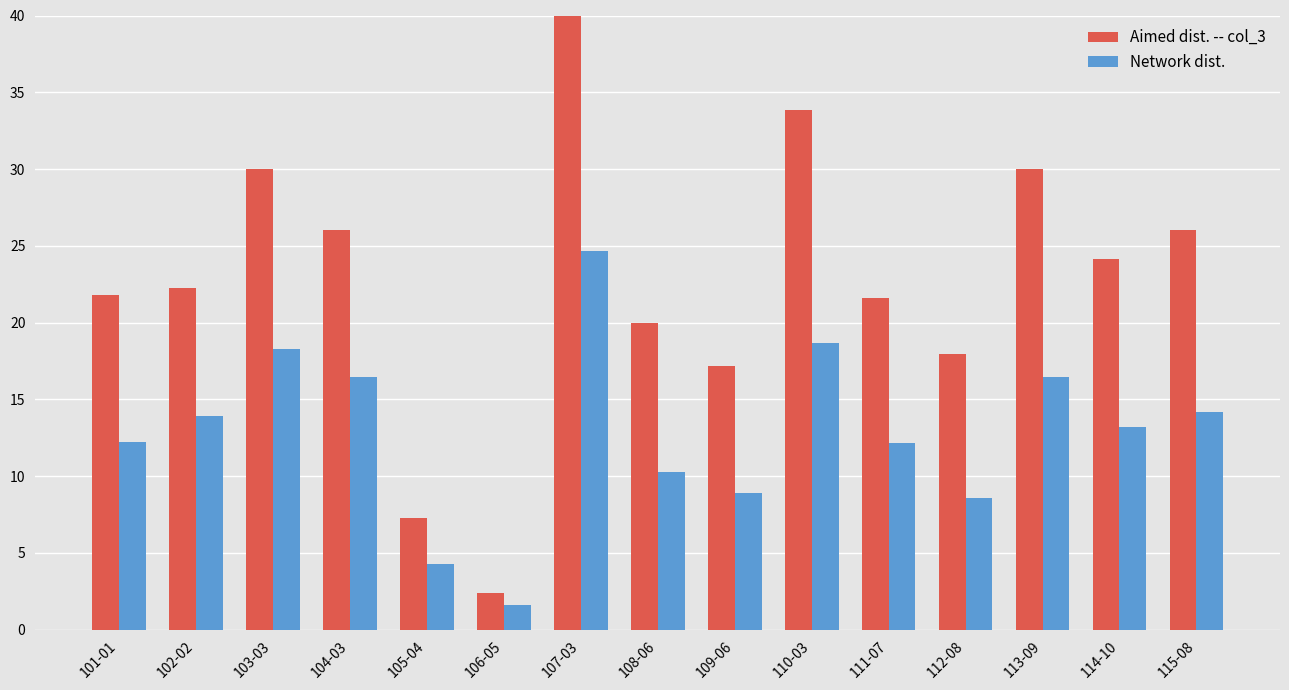

Between 110-03 and 114-10, which series saw the biggest shift?

Aimed dist. -- col_3